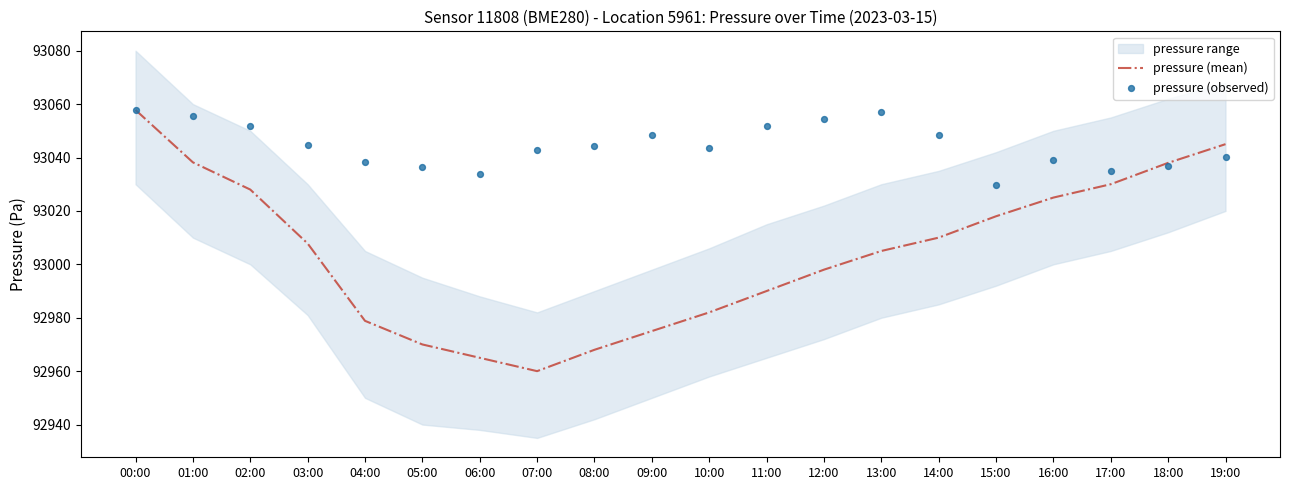

Which series contains the lowest Y value?

pressure (mean)